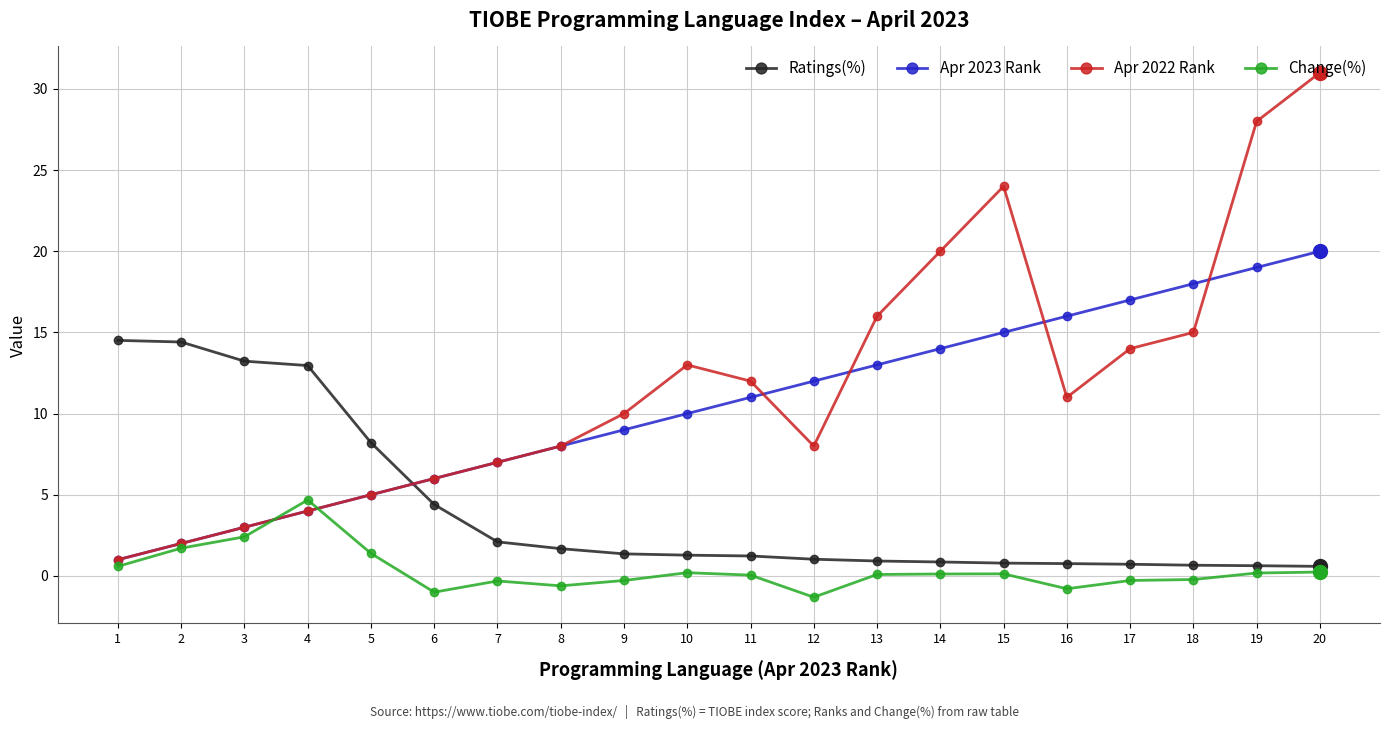

What is the difference between the Apr 2022 Rank values at 17 and 11?

2.0